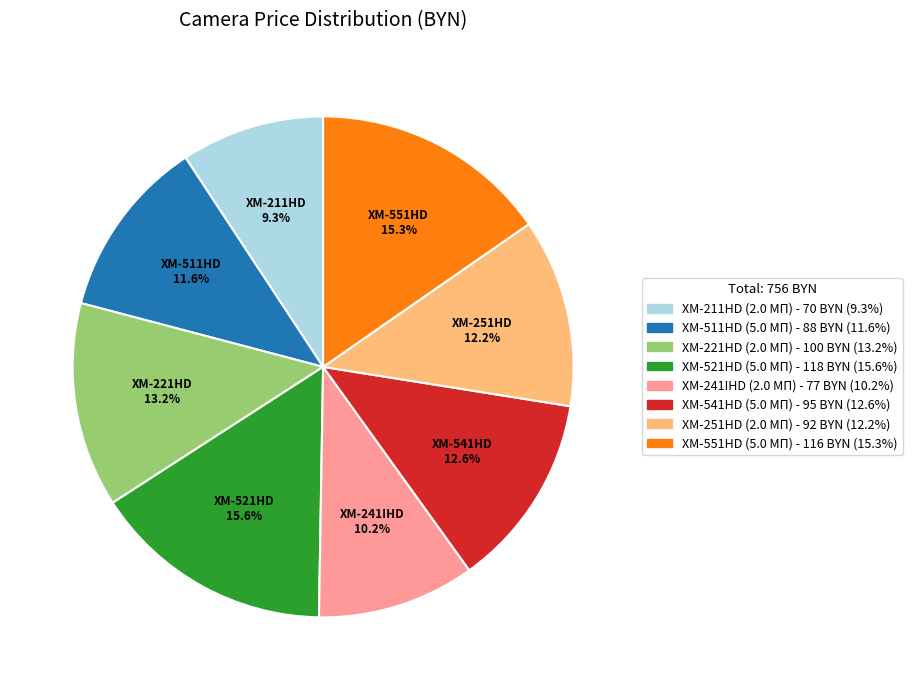

Which has a higher value, XM-541HD (5.0 МП) or XM-241IHD (2.0 МП)?

XM-541HD (5.0 МП)